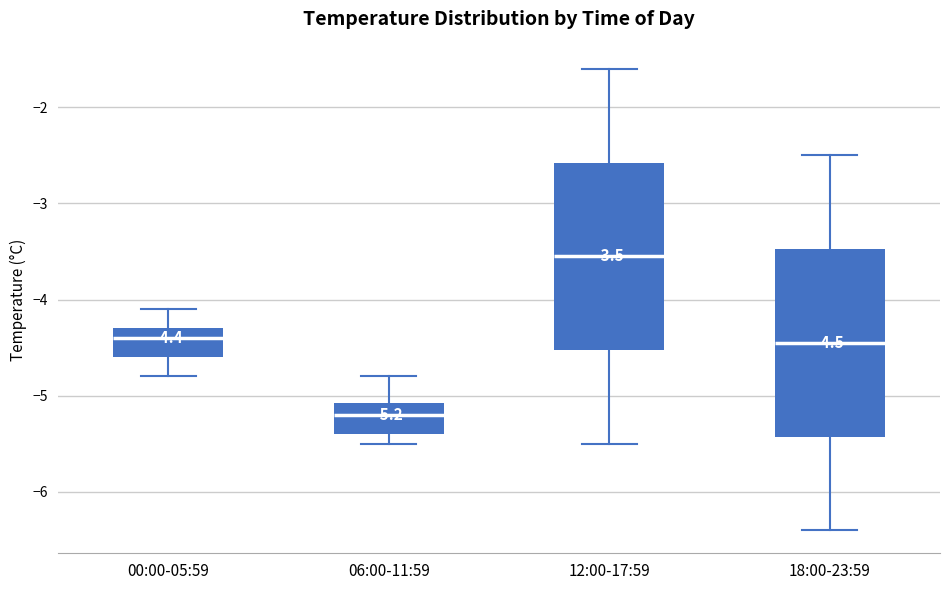

Which box has the highest median line?

12:00-17:59